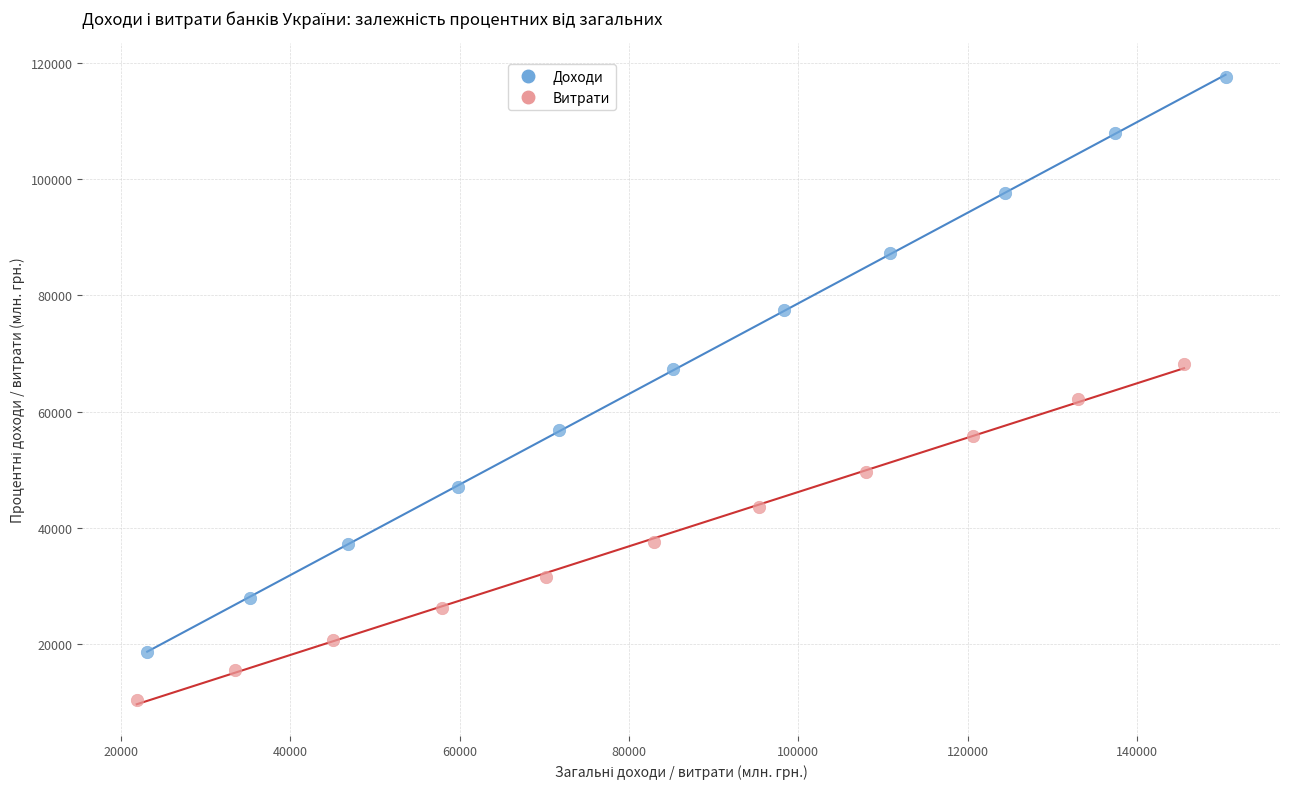

Which series reaches the minimum Y coordinate?

Витрати